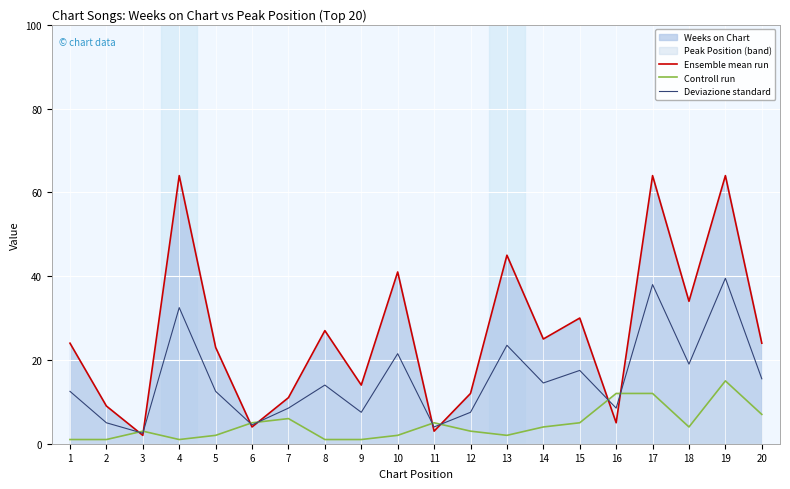

What is the spread (max minus min) of values at 9?

13.0